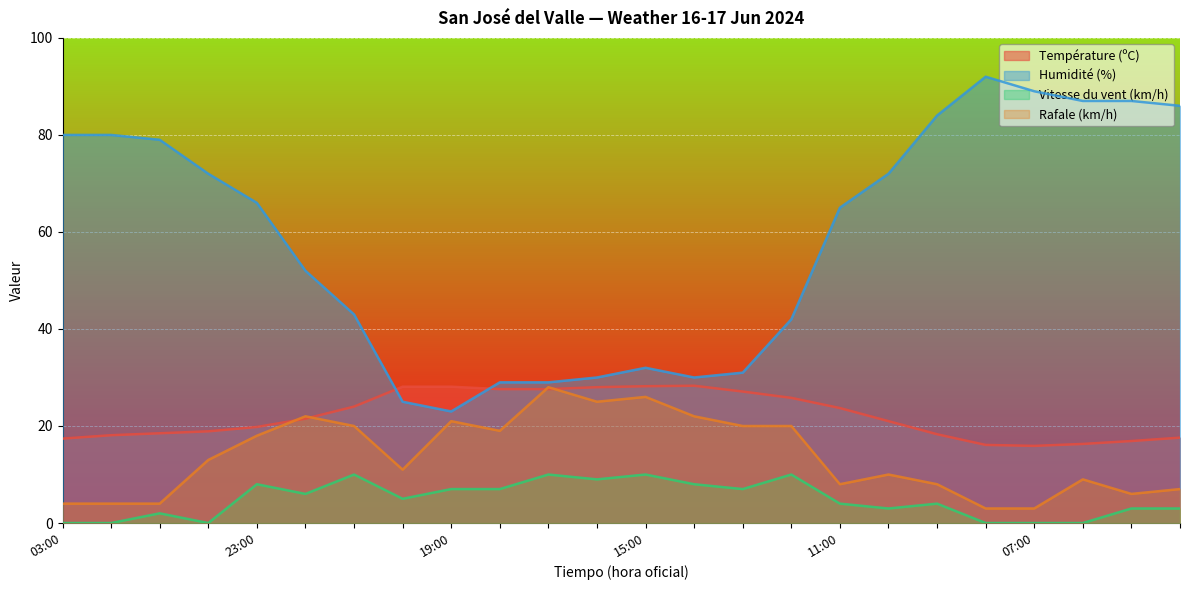

What position from the left is 13:00?

15